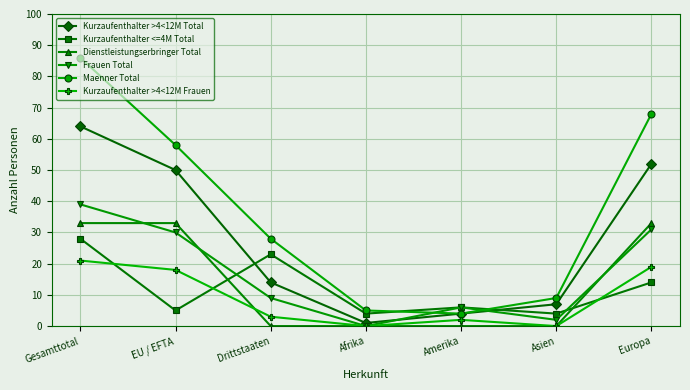

What is the value of the Kurzaufenthalter >4<12M Frauen point at the 3rd from the left?

3